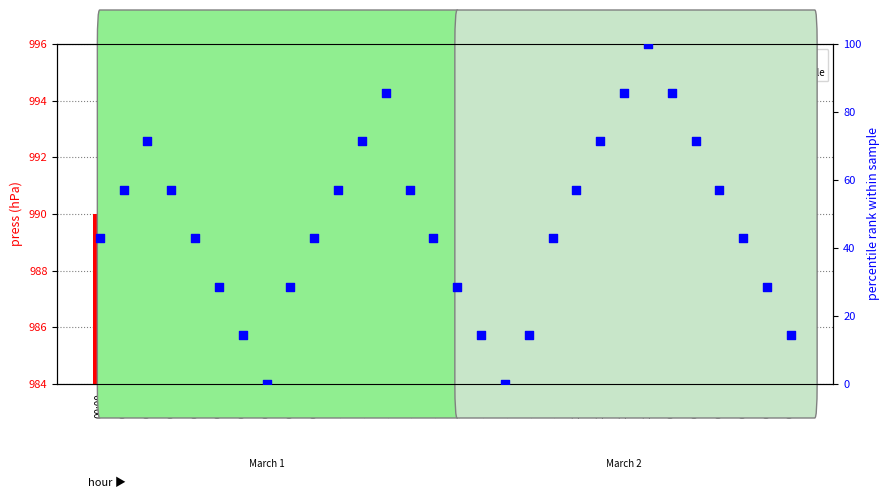

At which category is the sum across all series the highest?

23:00